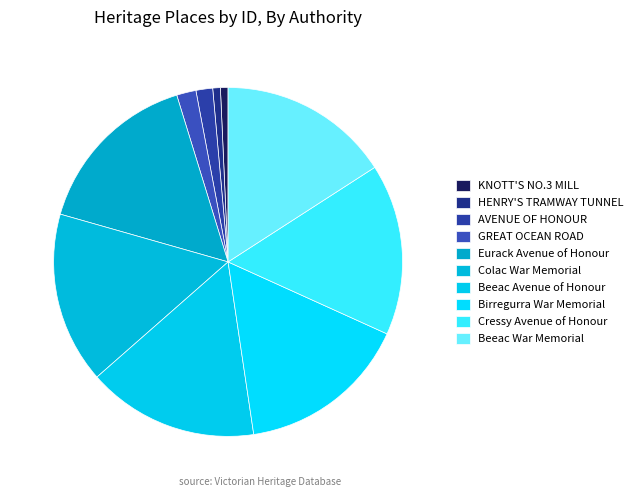

How many segments does this pie chart have?

10